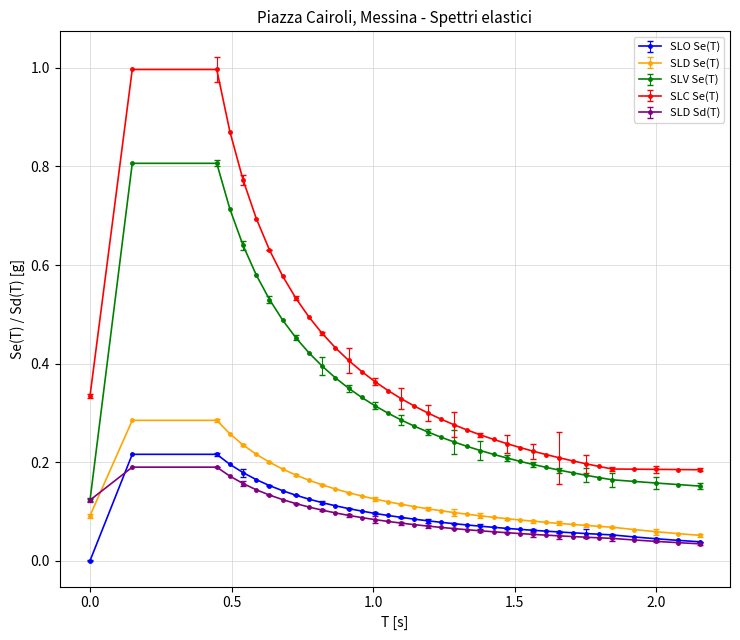

What is the greatest value displayed?

1.0